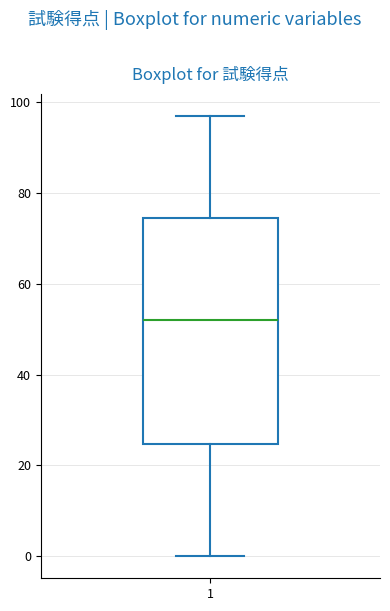

Read this box plot against the y-axis: the position of the median line, the range covered by the box, and the ends of both whiskers. The values are not printed on the chart, so give them approximately, as read against the axis.

median 52, box 24 to 74, whiskers 0 to 98